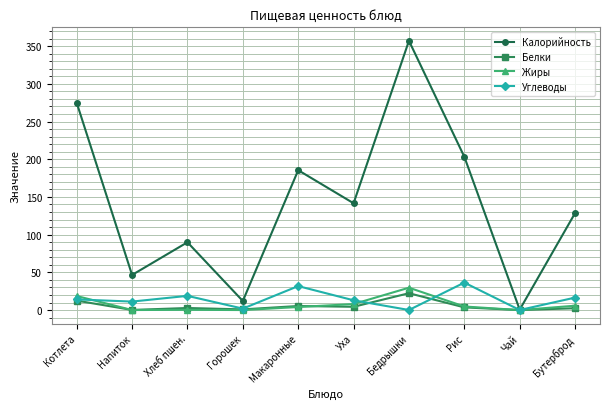

Is this an area chart (filled region under the line)?

No